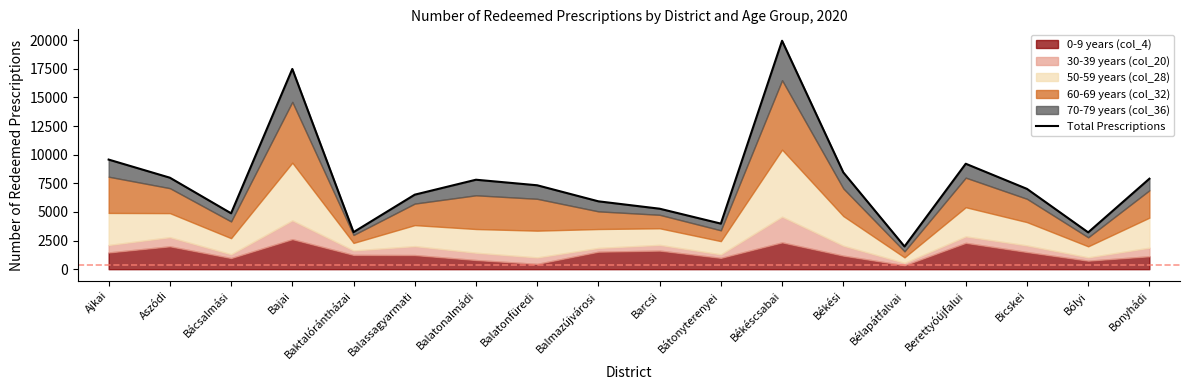

At which category does the chart reach its minimum across all series?

Bélapátfalvai